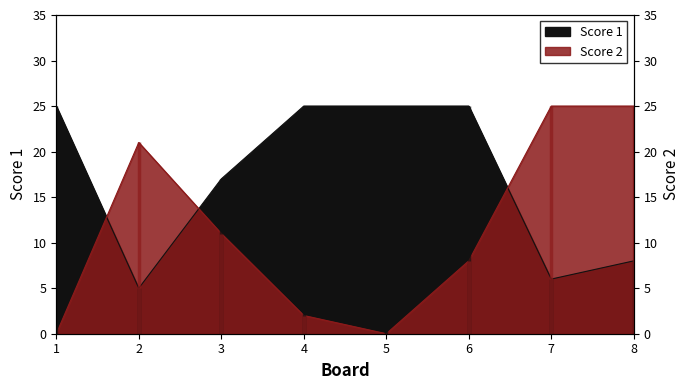

How many lines are shown in the chart?

2